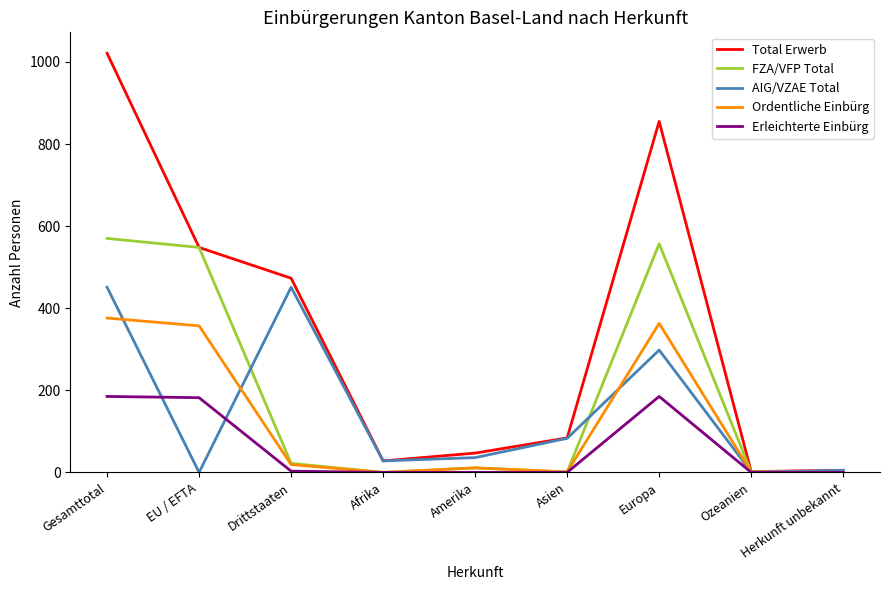

At which category is the sum across all series the highest?

Gesamttotal